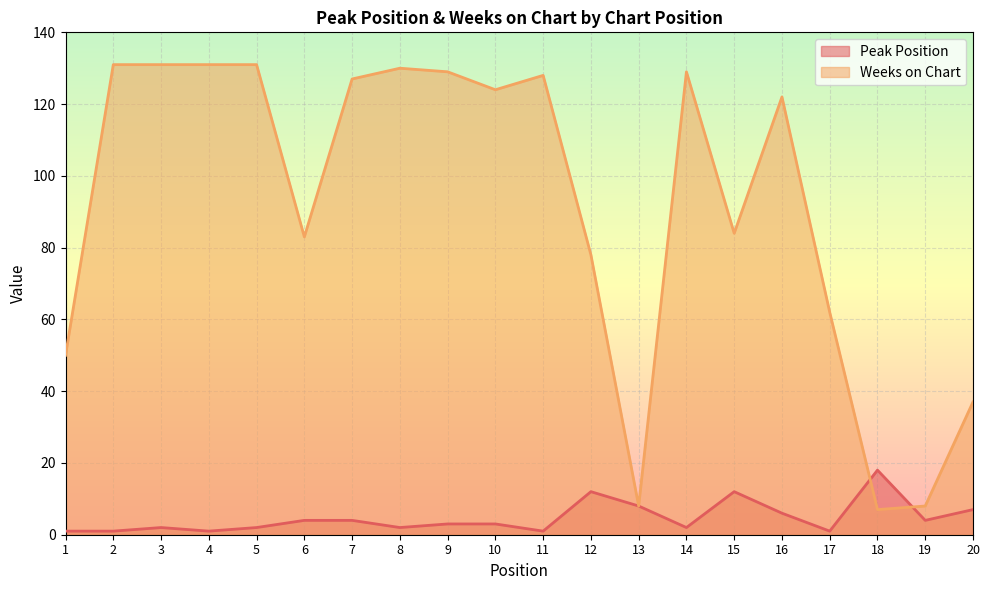

Which series ends up on top after the final intersection of Peak Position and Weeks on Chart?

Weeks on Chart